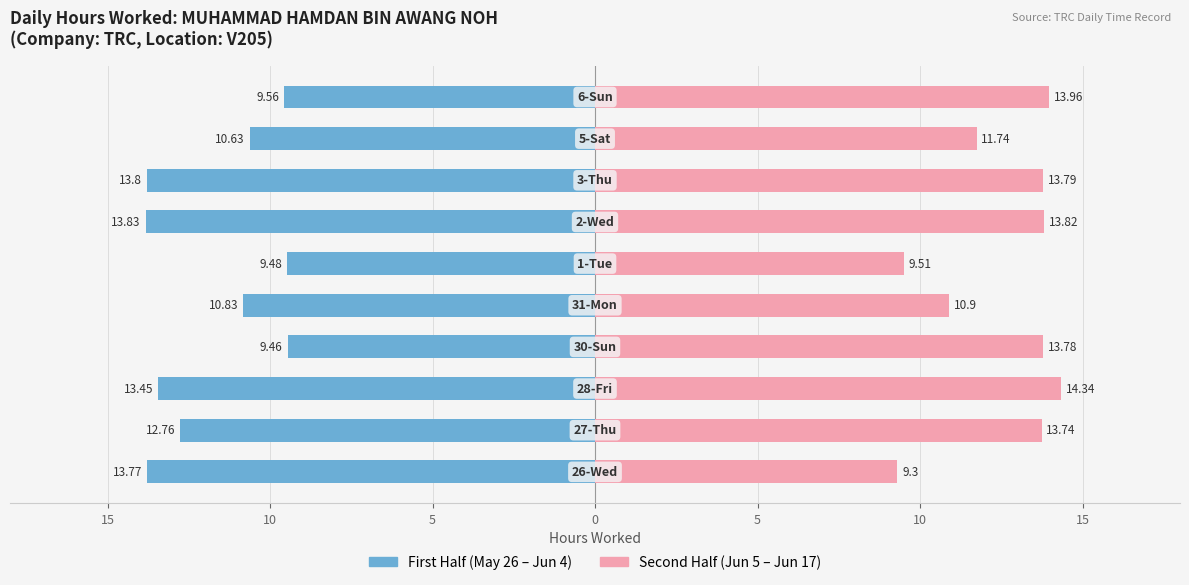

What is the difference between the maximum and minimum values in the Second Half (Jun) series?

5.0